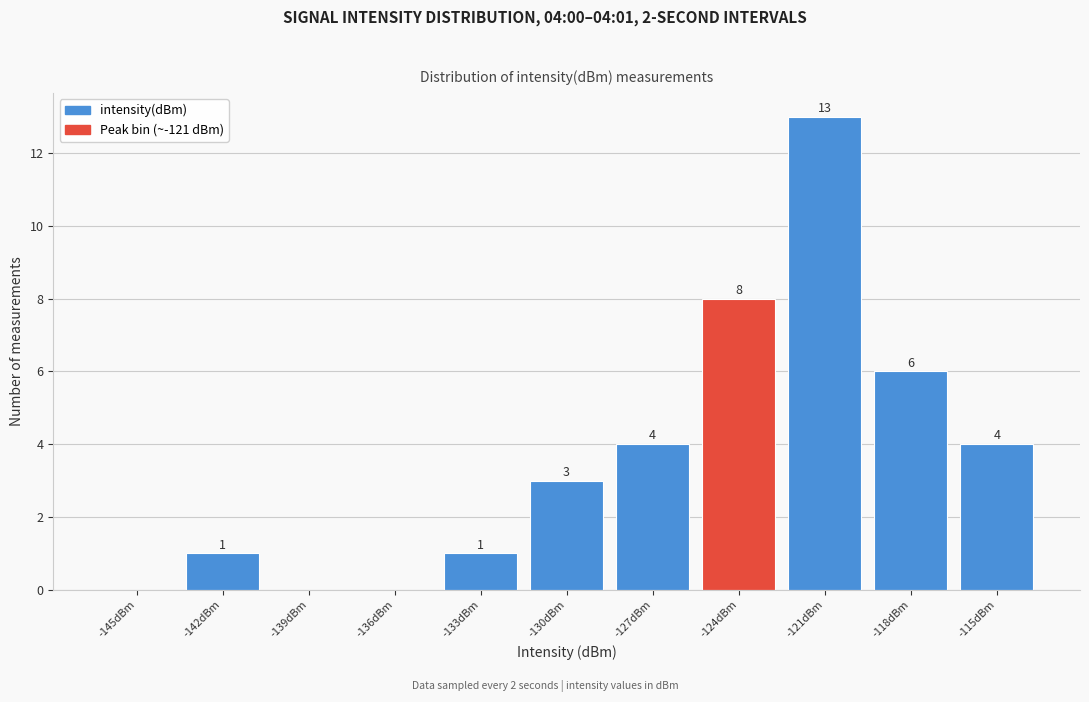

Reading right to left, extract all data points from this chart.

-115dBm=4	-118dBm=6	-121dBm=13	-124dBm=8	-127dBm=4	-130dBm=3	-133dBm=1	-136dBm=0	-139dBm=0	-142dBm=1	-145dBm=0